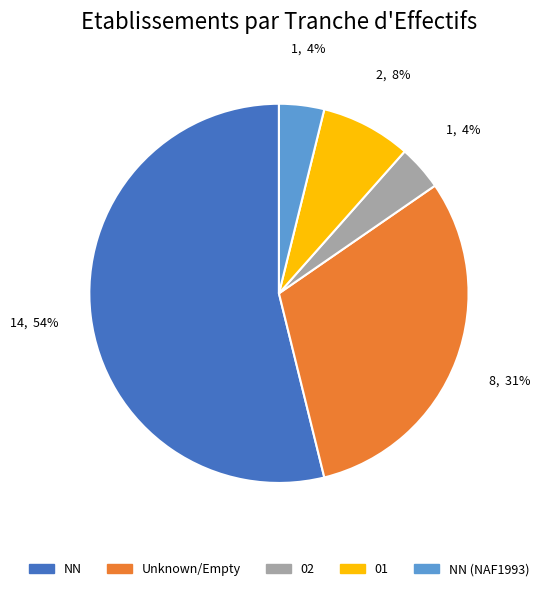

Which slice is the largest?

NN